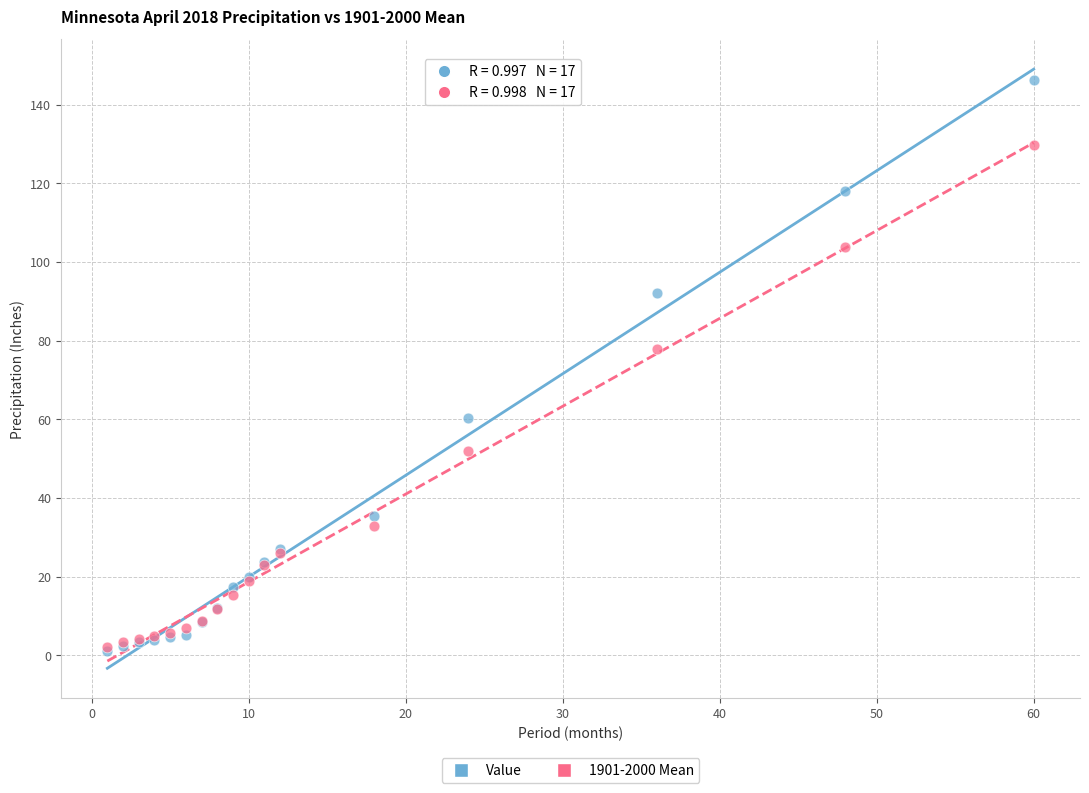

What are all the series names shown in the legend?

Value, 1901-2000 Mean